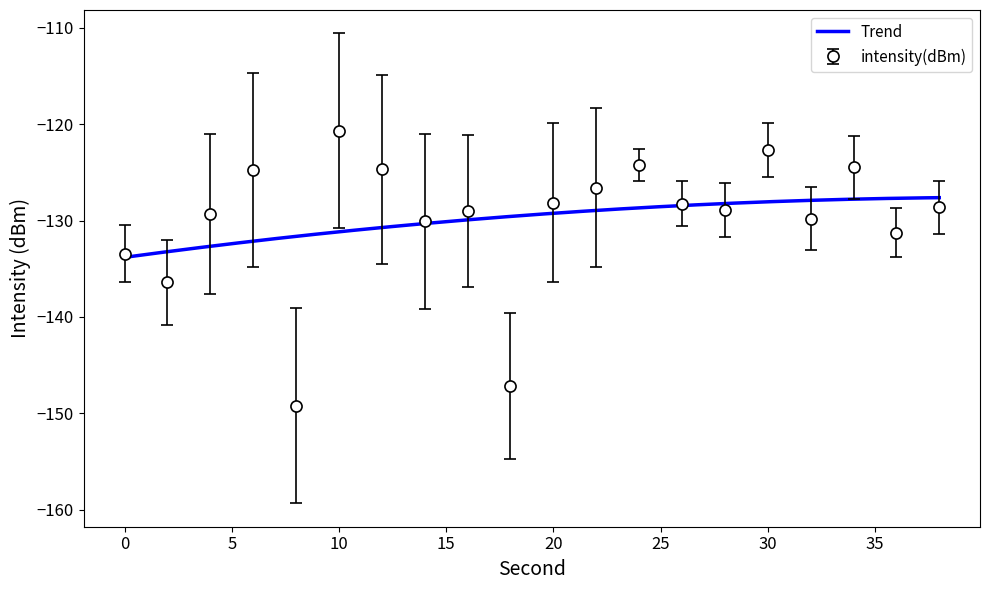

True or false: the data has more than 1 interior local peaks.

True